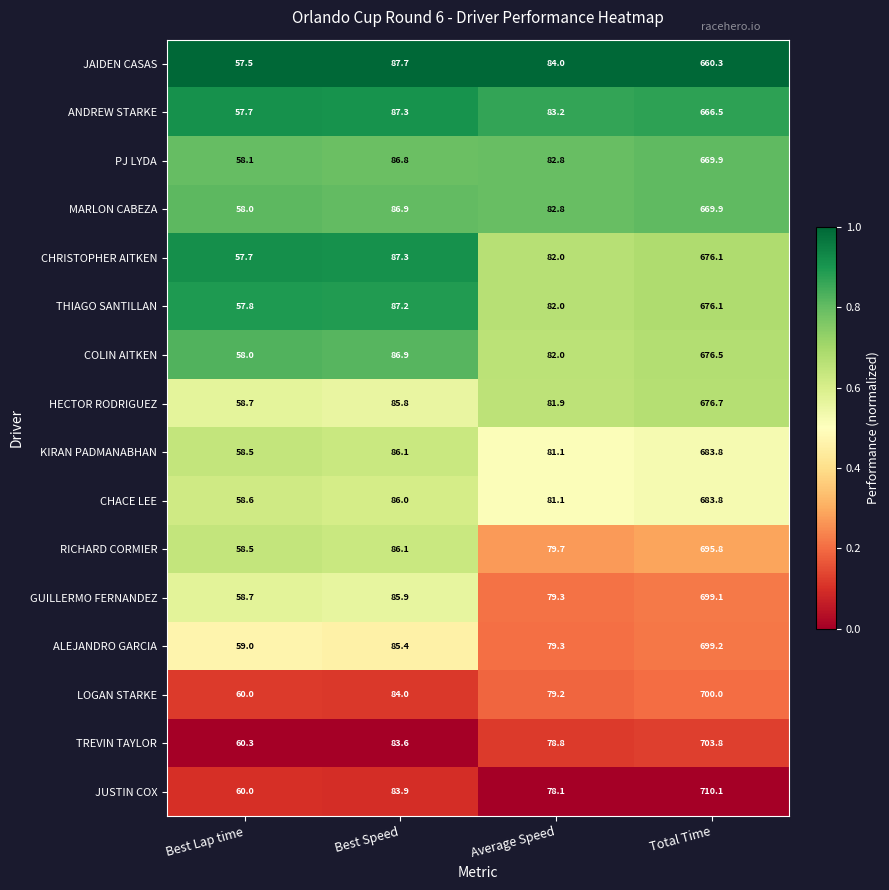

The HECTOR RODRIGUEZ series shows 676.7 at Total Time. True or false?

True